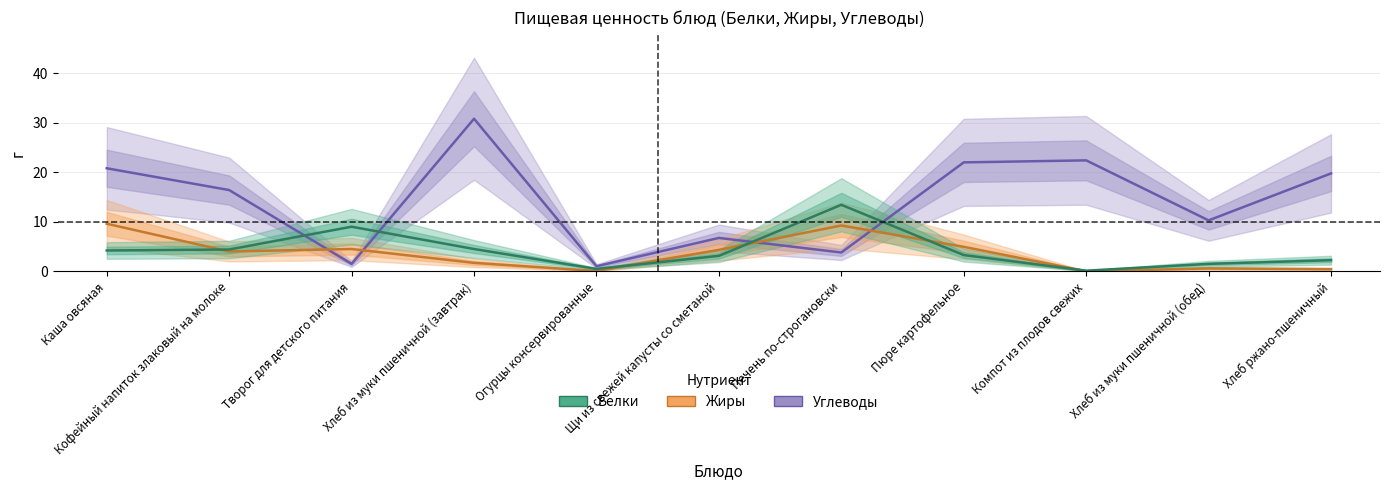

List the labels in order of Жиры value, smallest first.

Компот из плодов свежих, Огурцы консервированные, Хлеб ржано-пшеничный, Хлеб из муки пшеничной (обед), Хлеб из муки пшеничной (завтрак), Кофейный напиток злаковый на молоке, Щи из свежей капусты со сметаной, Творог для детского питания, Пюре картофельное, Печень по-строгановски, Каша овсяная